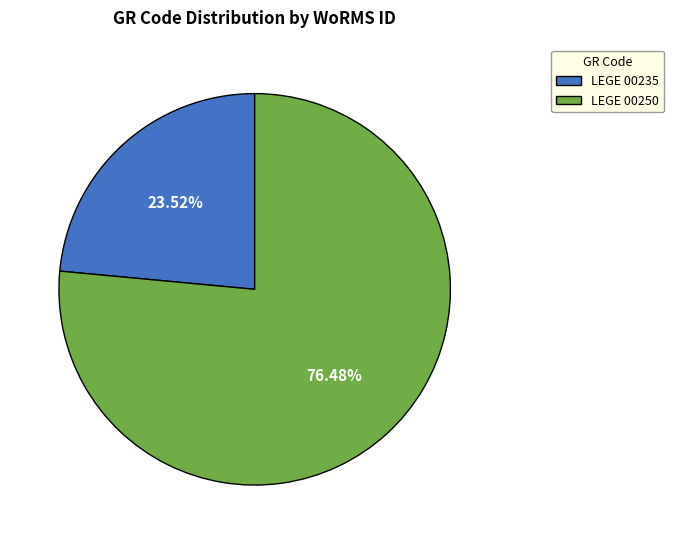

What percentage is the LEGE 00250 slice, to the nearest percent?

76%